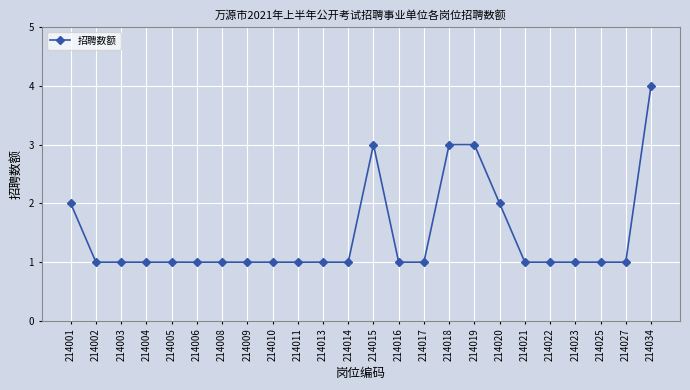

What is the value of the 18th point from the left?

2